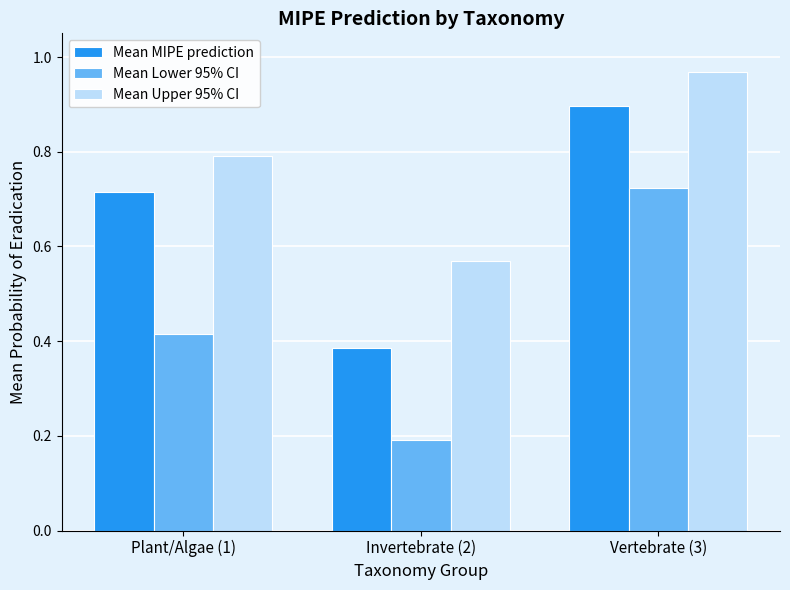

What is the total value across all series at Invertebrate (2)?

1.1